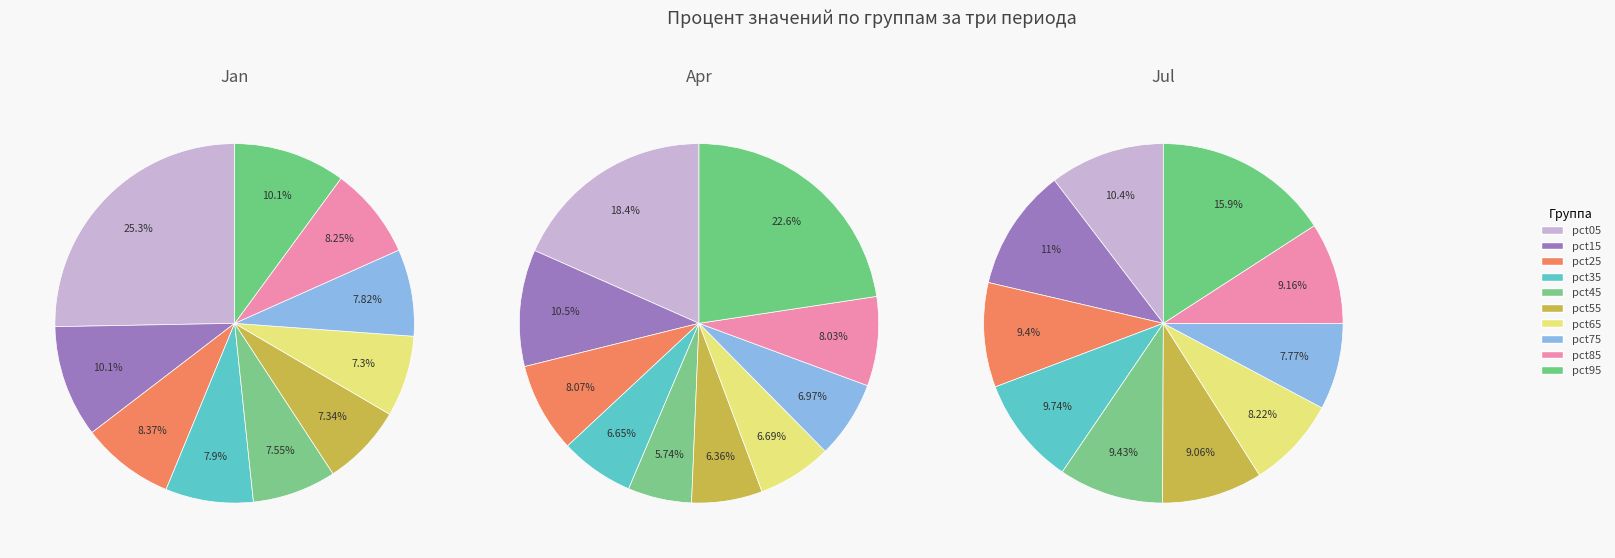

How many segments does this pie chart have?

10